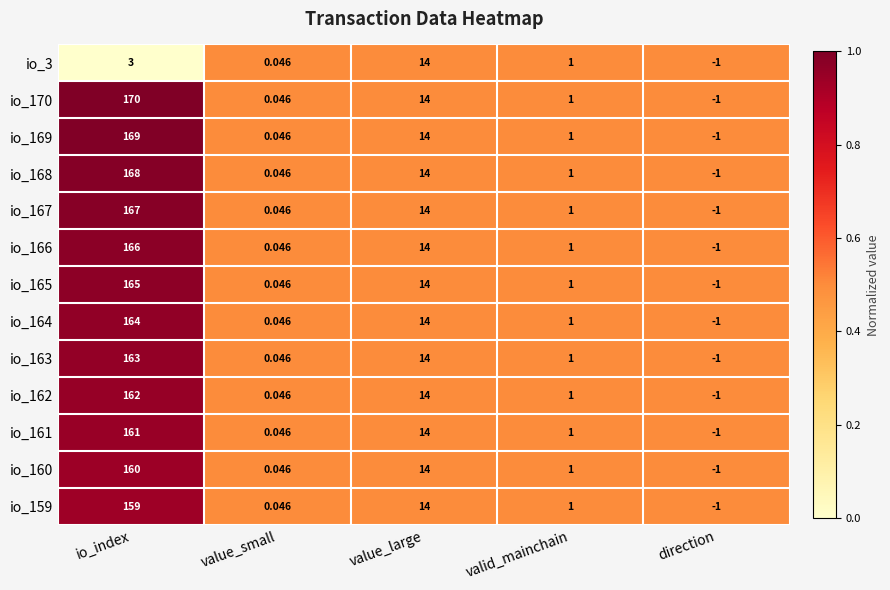

At which category is the sum across all series the highest?

io_index